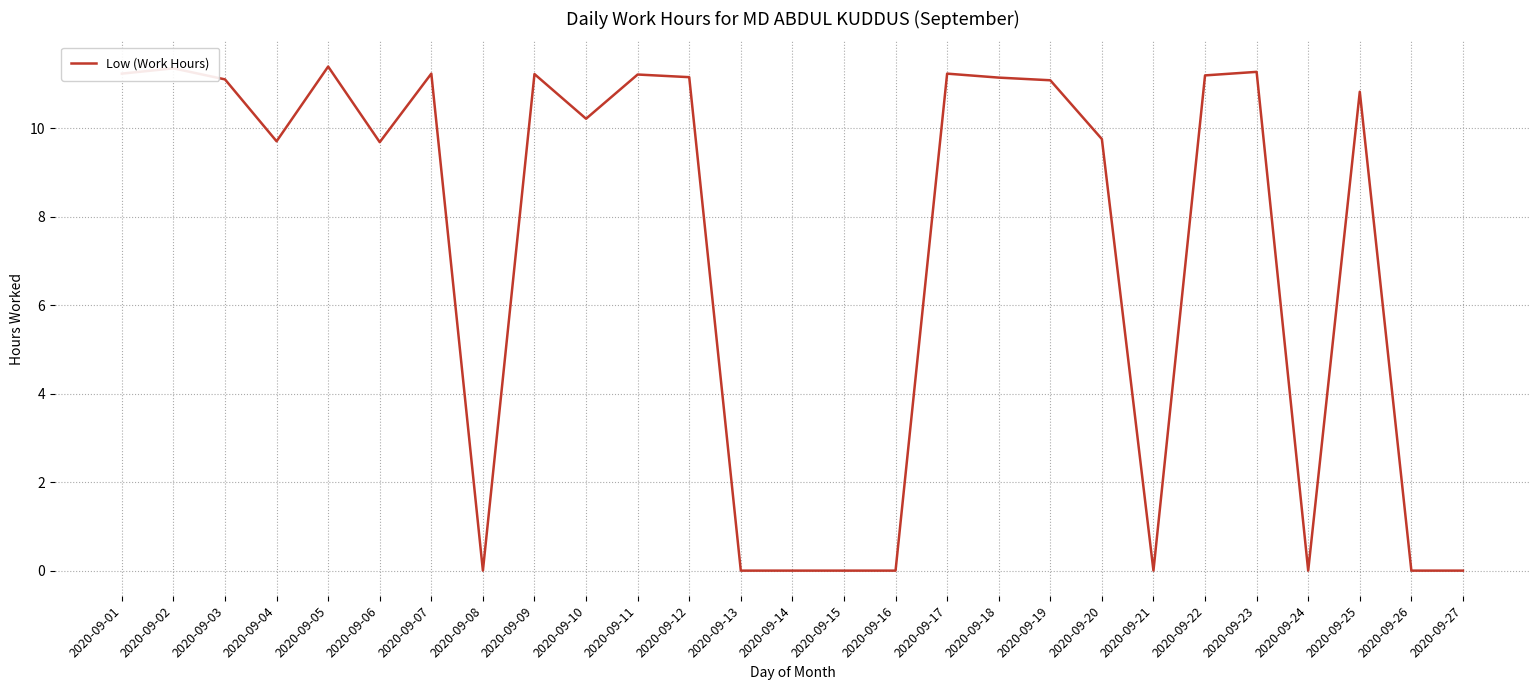

Is this an area chart (filled region under the line)?

No